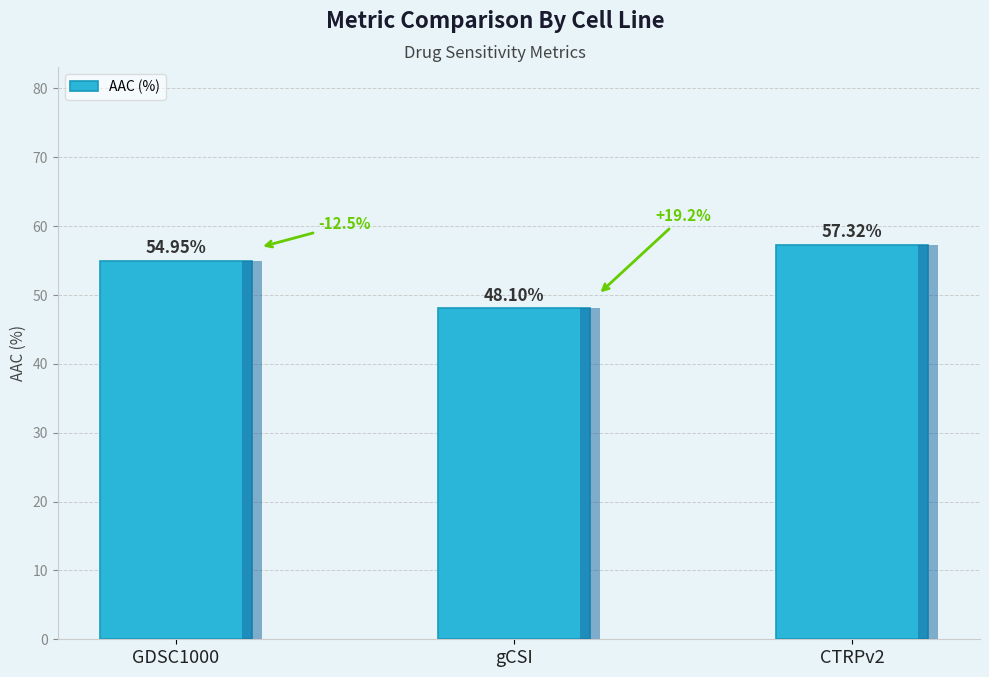

List the labels in order of value, smallest first.

gCSI, GDSC1000, CTRPv2